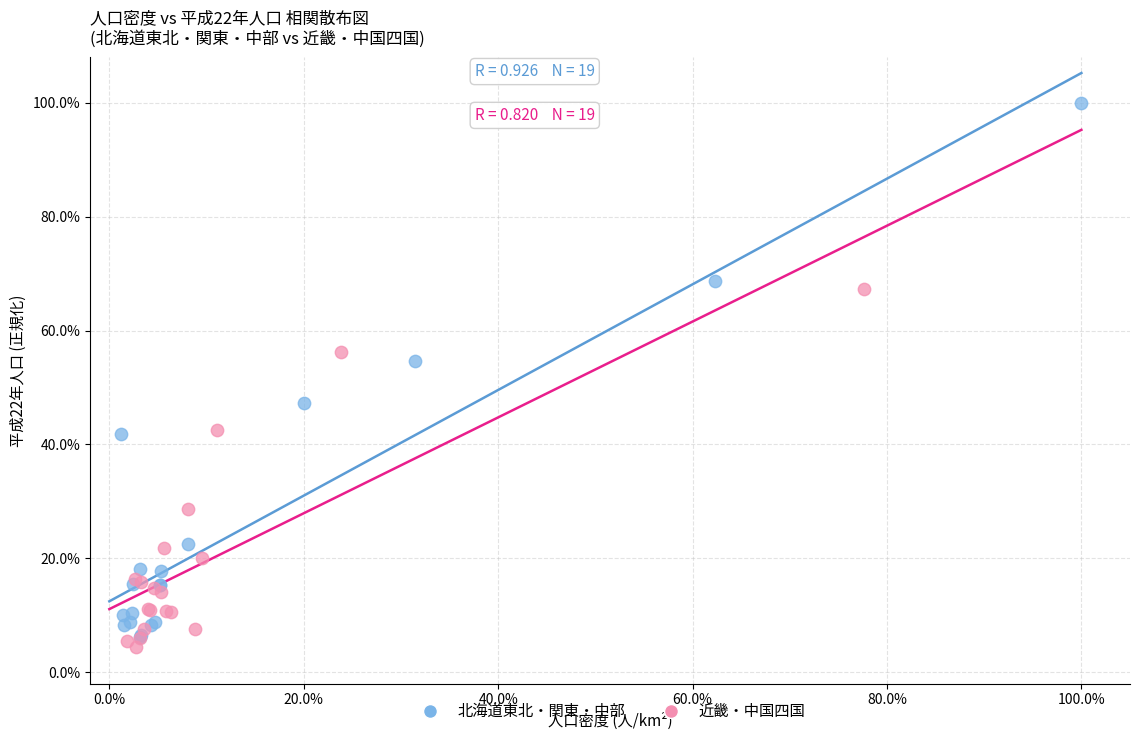

What are all the series names shown in the legend?

北海道東北・関東・中部, 近畿・中国四国